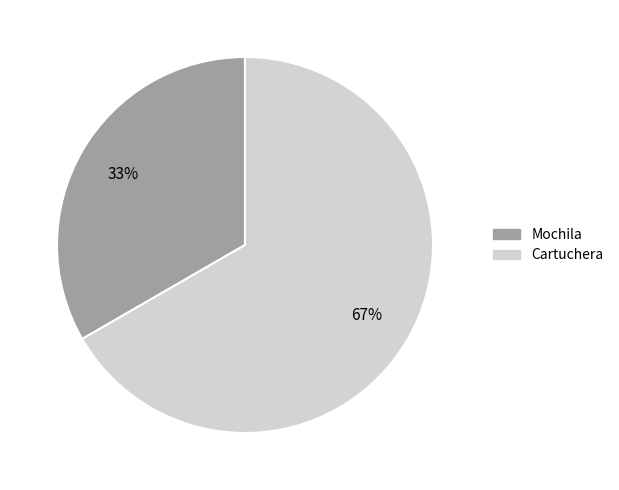

To the nearest percent, what is the combined percentage of Mochila and Cartuchera?

100%